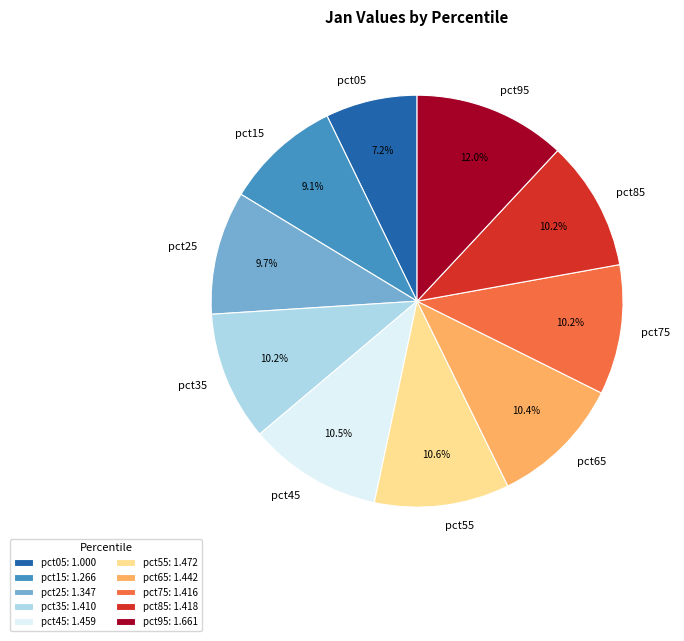

Is there a majority slice in this chart?

No